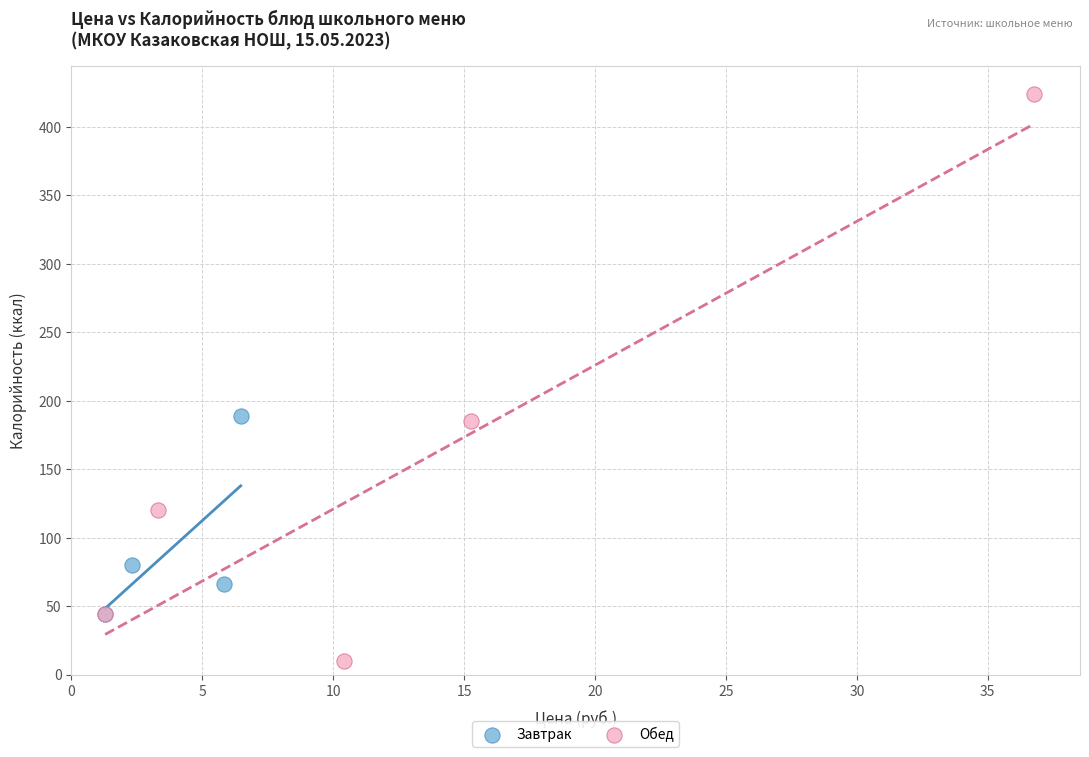

Which series has the widest spread of Y values?

Обед